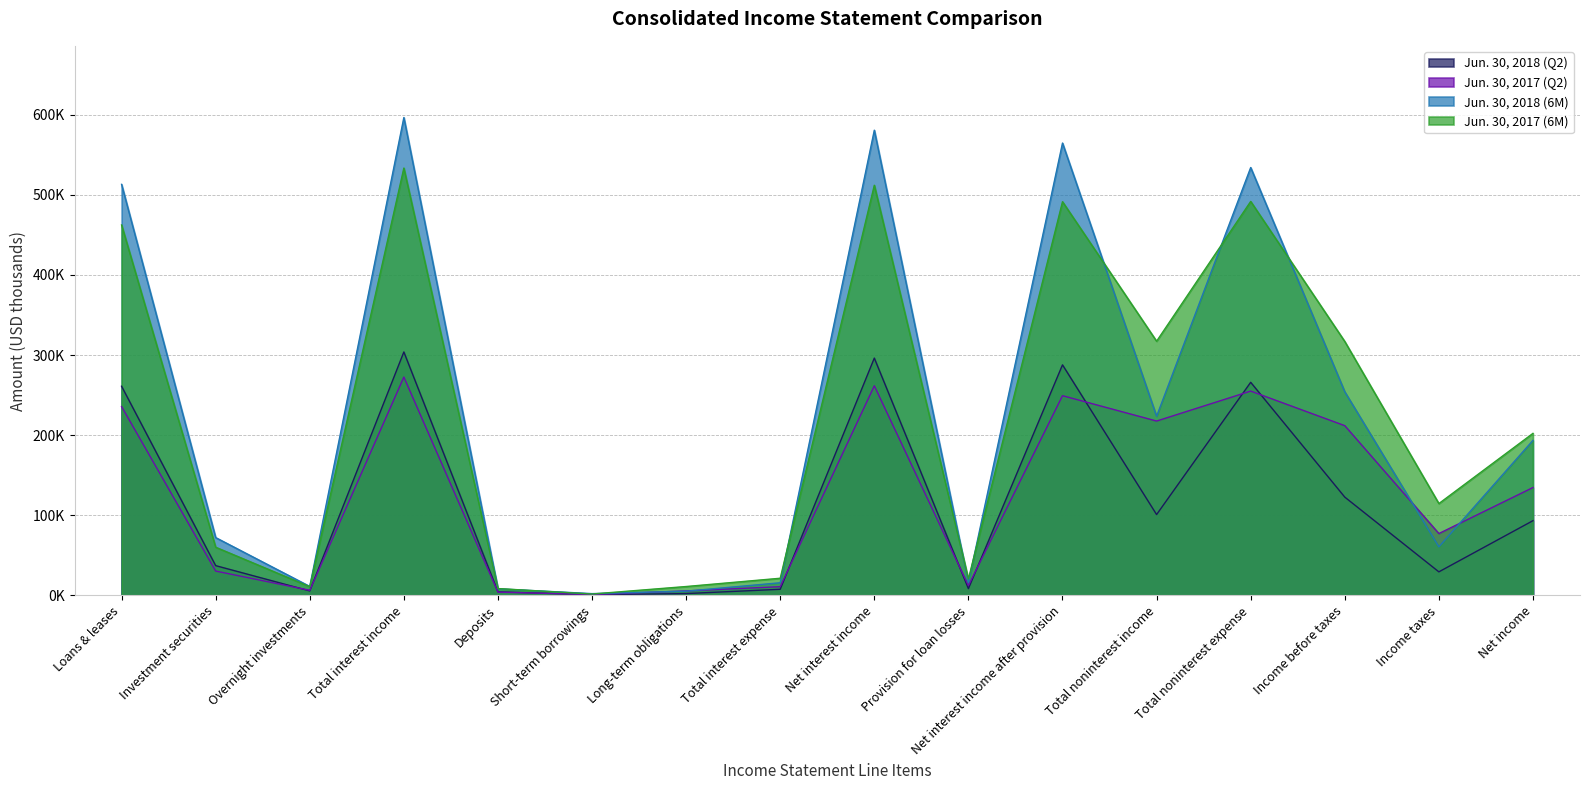

How many distinct data groups are displayed?

4